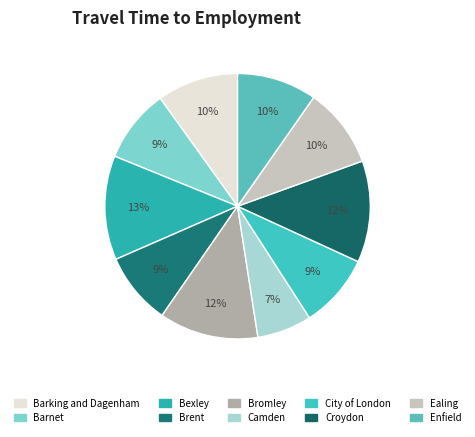

To the nearest percent, what is the average slice percentage?

10%